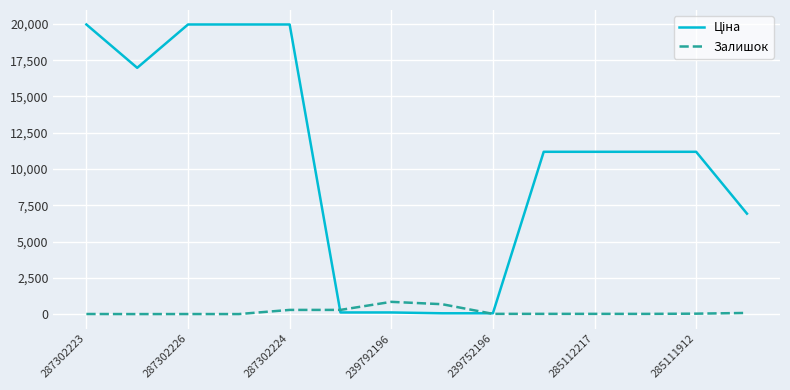

How many distinct data groups are displayed?

2